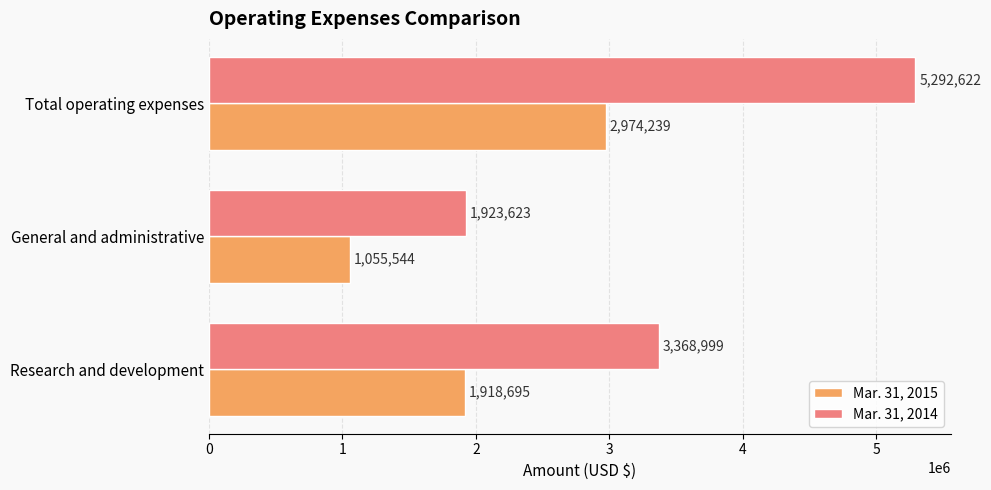

The Mar. 31, 2015 series shows 1882919 at General and administrative. True or false?

False